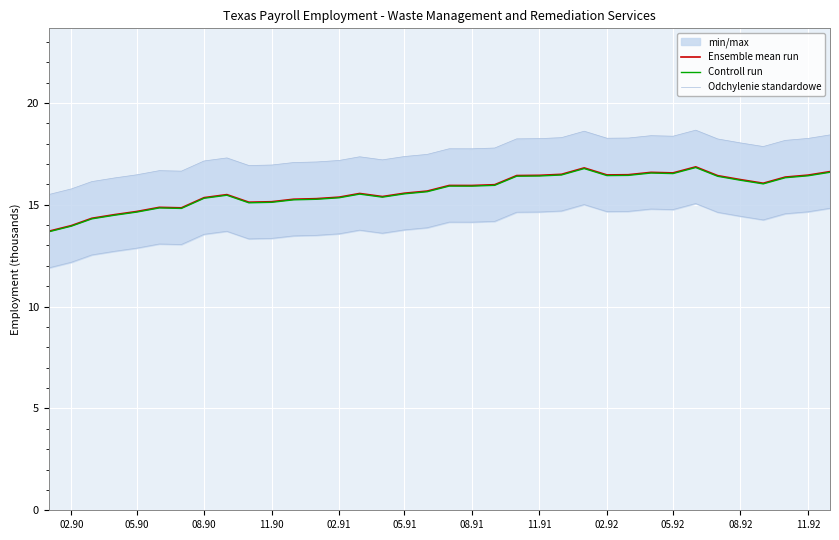

What is the highest value of the Controll run series?

16.8